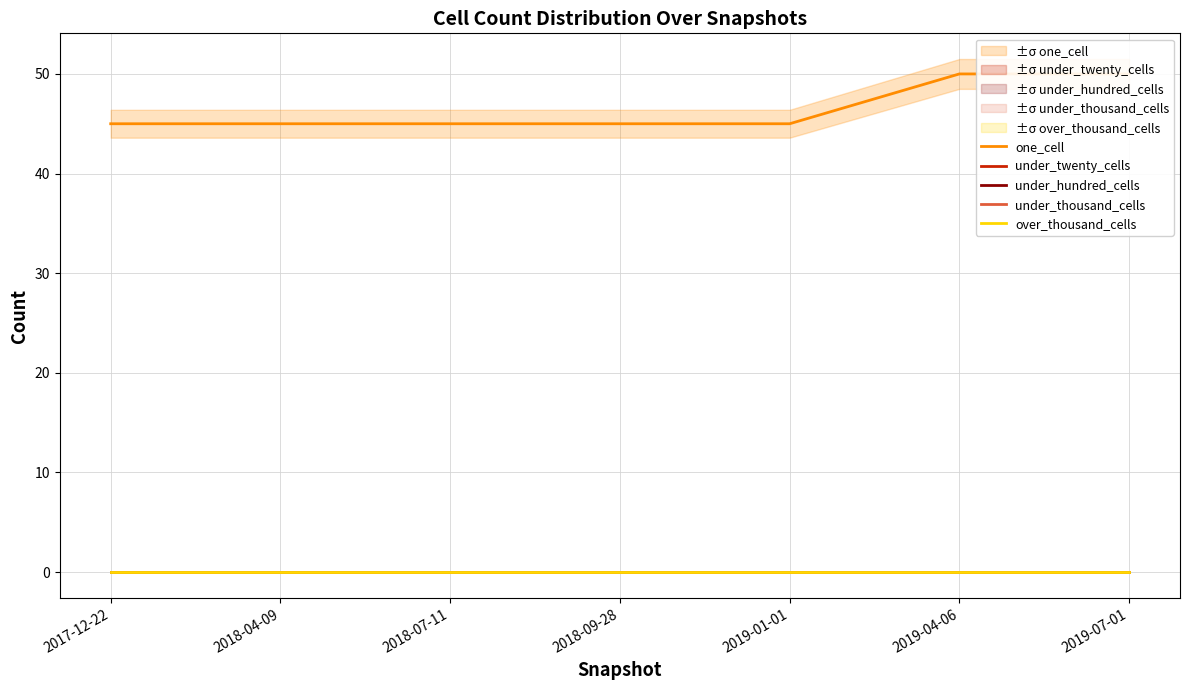

Which has a higher value, 2017-12-22 or 2018-09-28?

2017-12-22